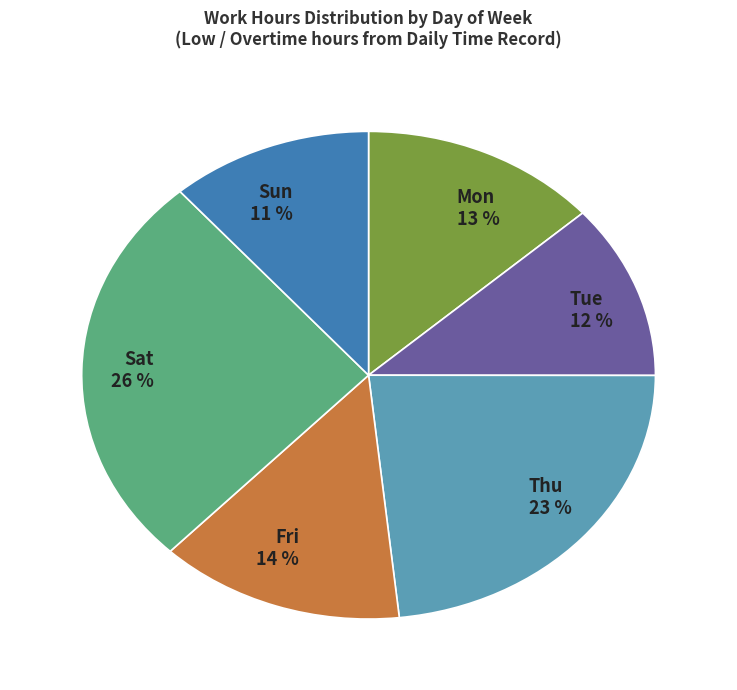

To the nearest percent, what is the average slice percentage?

17%